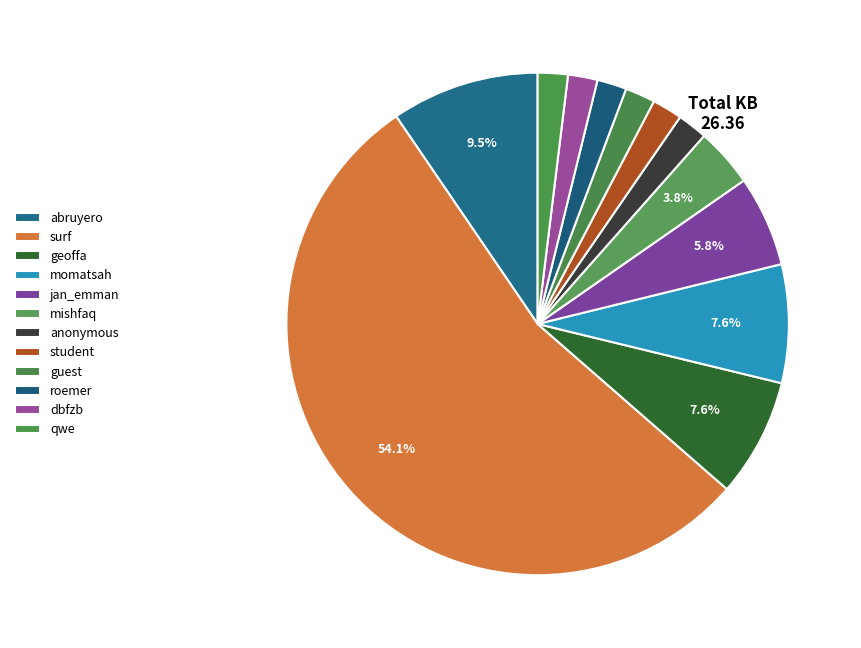

Which category accounts for the majority?

surf